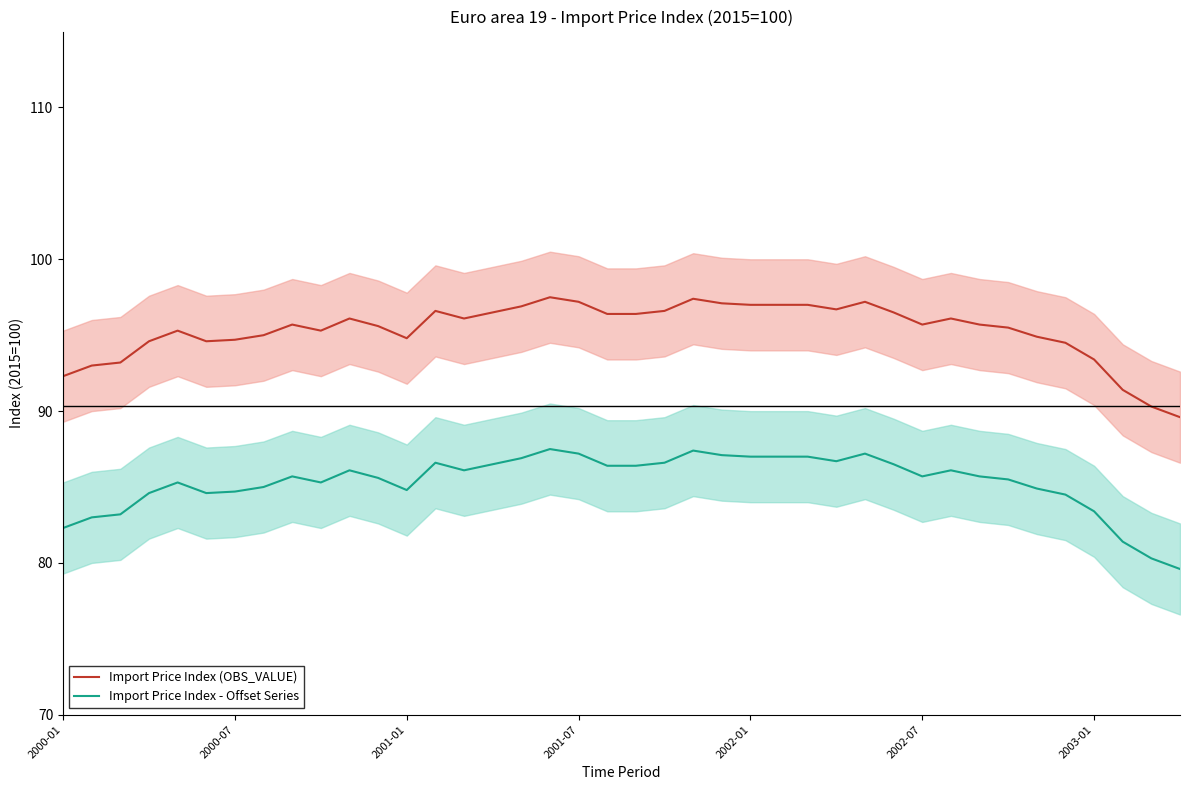

What is the maximum value for Import Price Index (OBS_VALUE)?

97.5